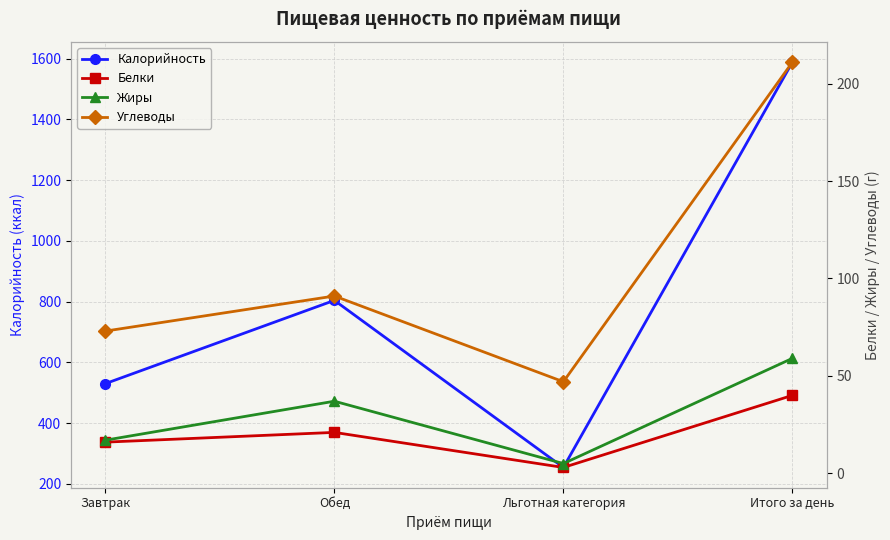

At which label is Калорийность closest to 921?

Обед